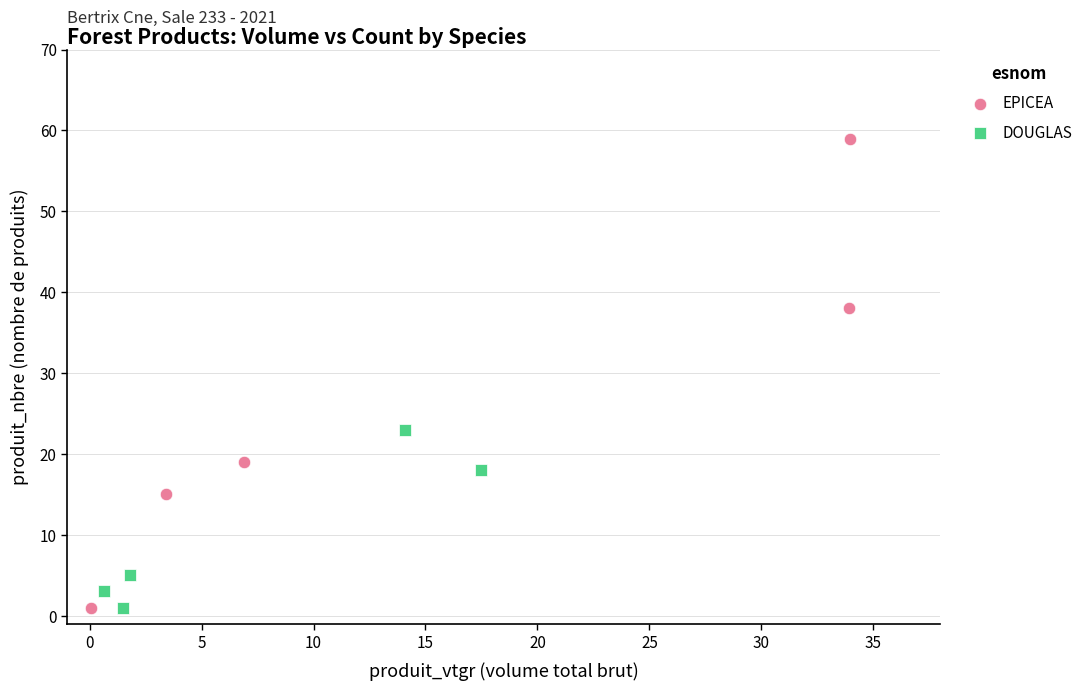

Which series has the largest Y range (max minus min)?

EPICEA